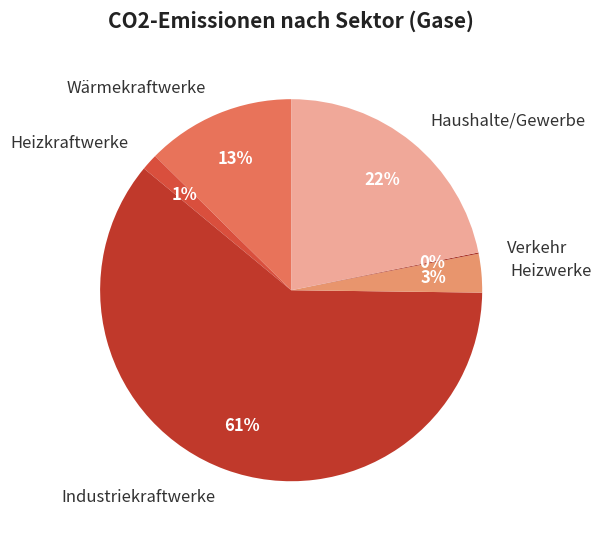

Which has a higher value, Haushalte/Gewerbe or Wärmekraftwerke?

Haushalte/Gewerbe